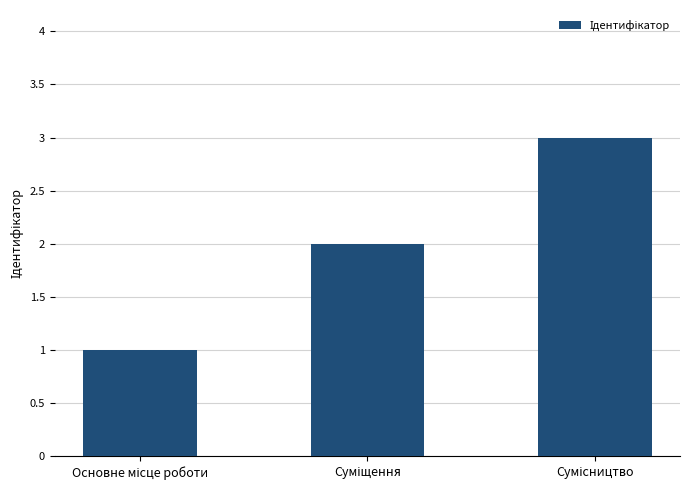

How many data points are less than 2?

1